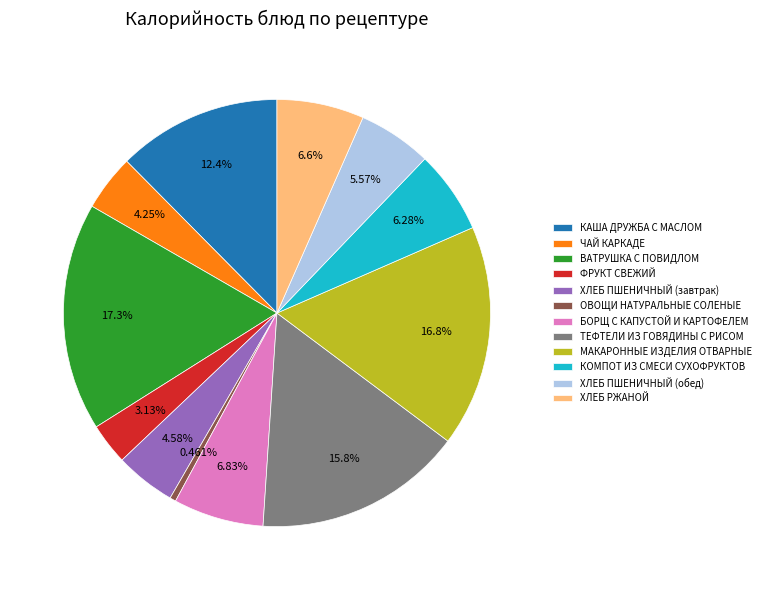

Does any single category account for the majority?

No